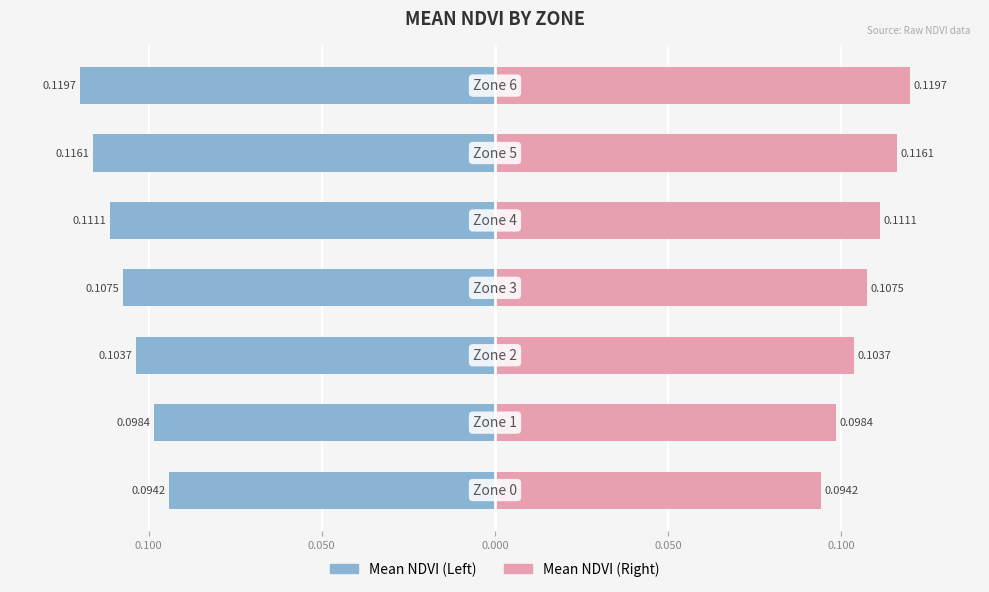

What is the greatest value displayed?

0.1